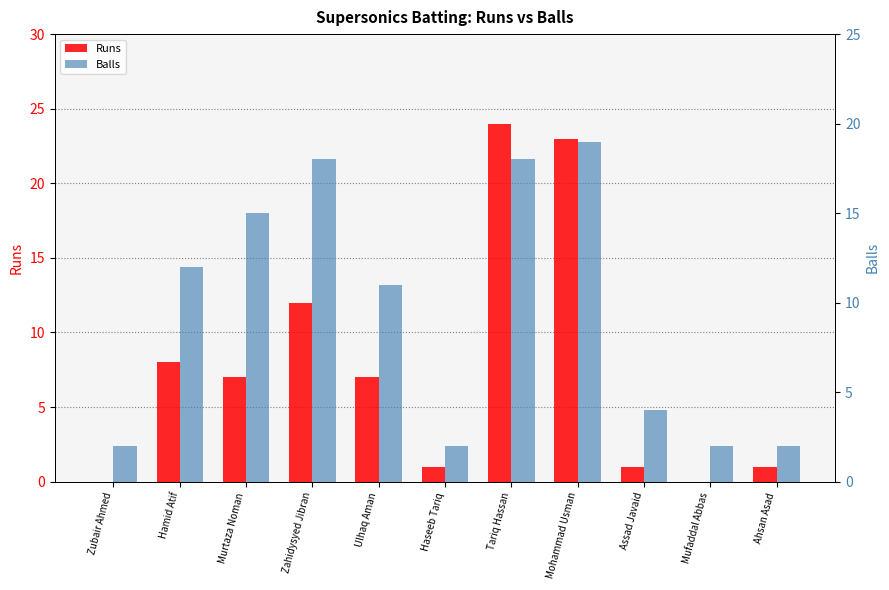

At which label is Runs closest to 12?

Zahidysyed Jibran